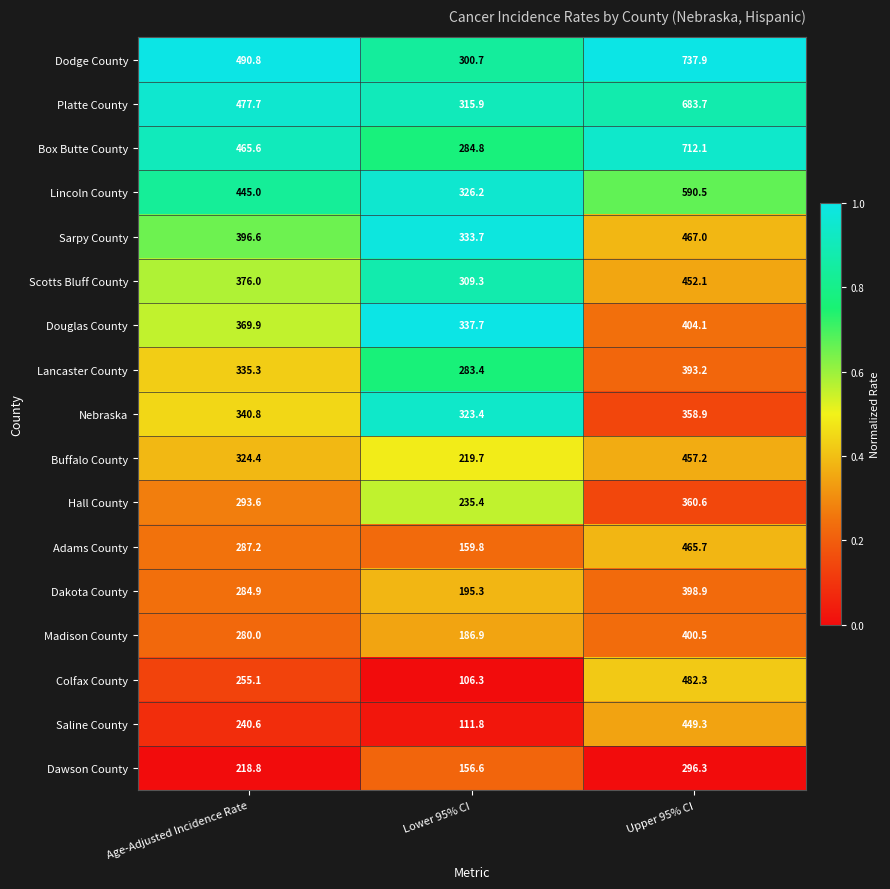

List the series in order of their peak value, lowest first.

Dawson County, Nebraska, Hall County, Lancaster County, Dakota County, Madison County, Douglas County, Saline County, Scotts Bluff County, Buffalo County, Adams County, Sarpy County, Colfax County, Lincoln County, Platte County, Box Butte County, Dodge County